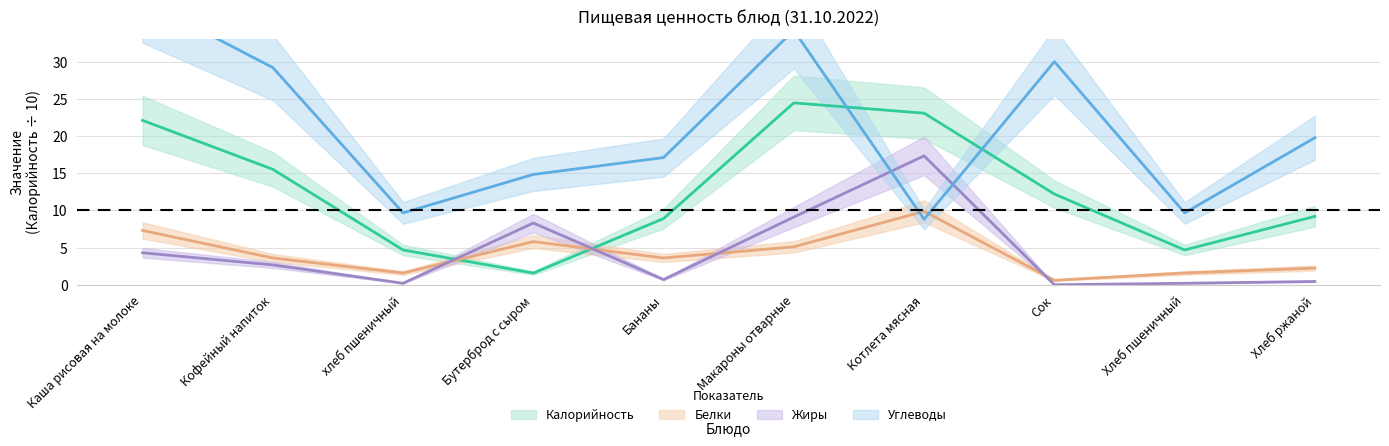

What is the spread (max minus min) of values at Каша рисовая на молоке?

34.0